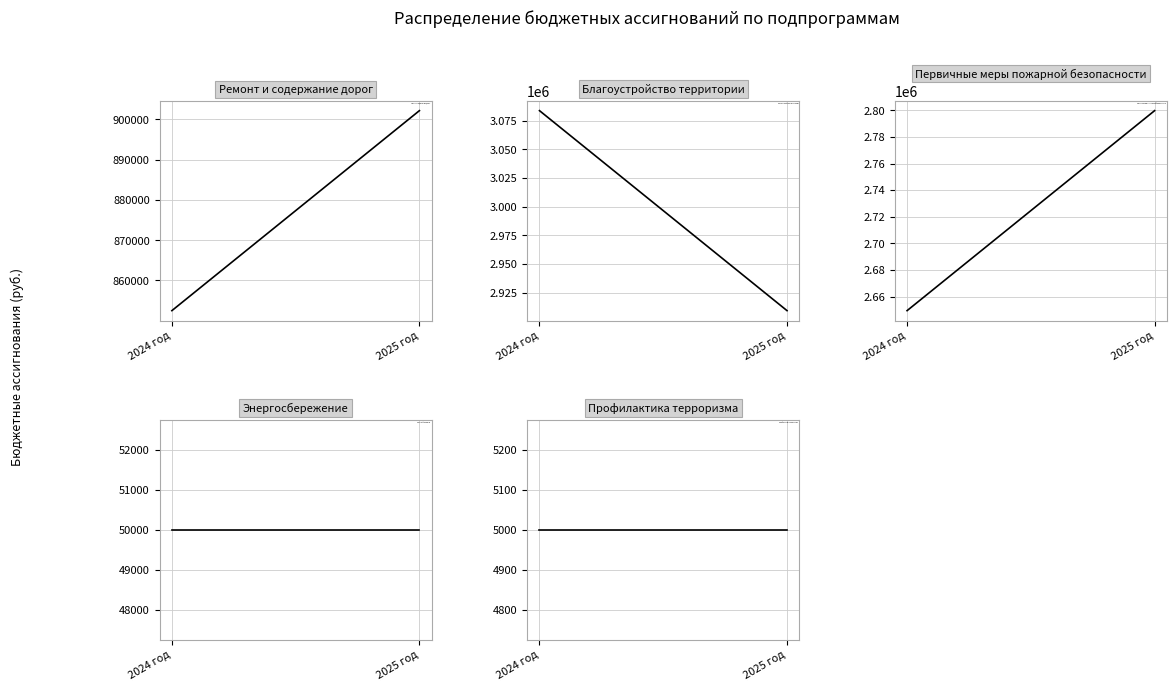

Which category has the lowest value across all series?

2024 год